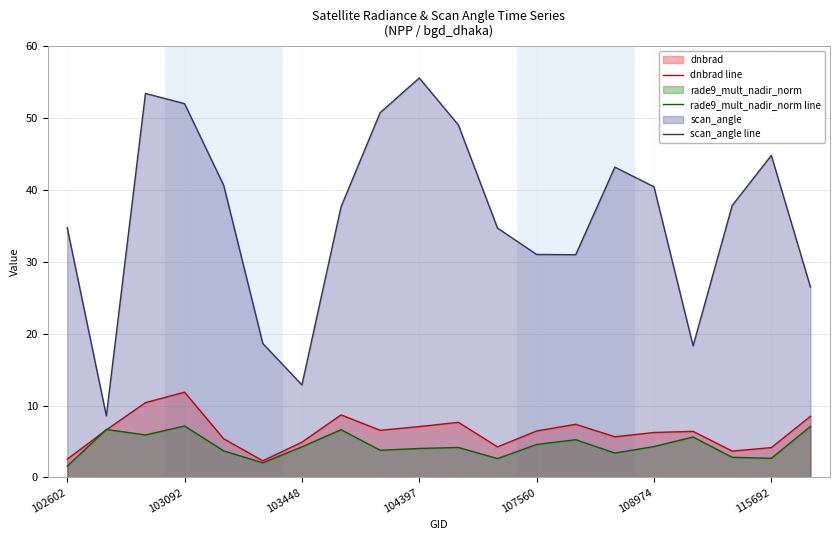

Which series has the widest spread of values?

scan_angle line